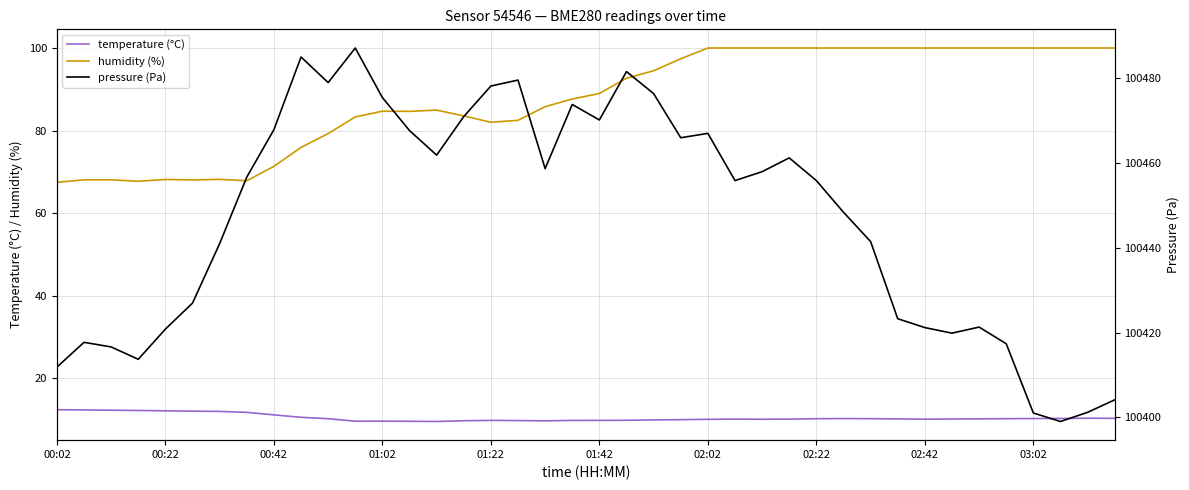

What is the lowest value of the temperature (°C) series?

9.5